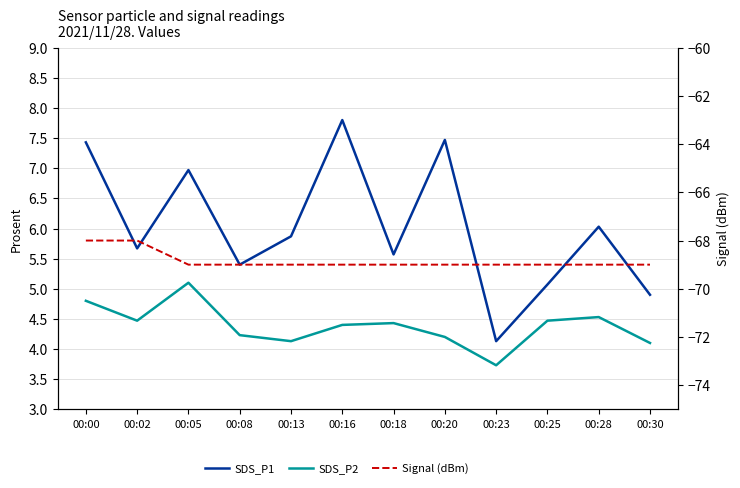

What are all the series names shown in the legend?

SDS_P1, SDS_P2, Signal